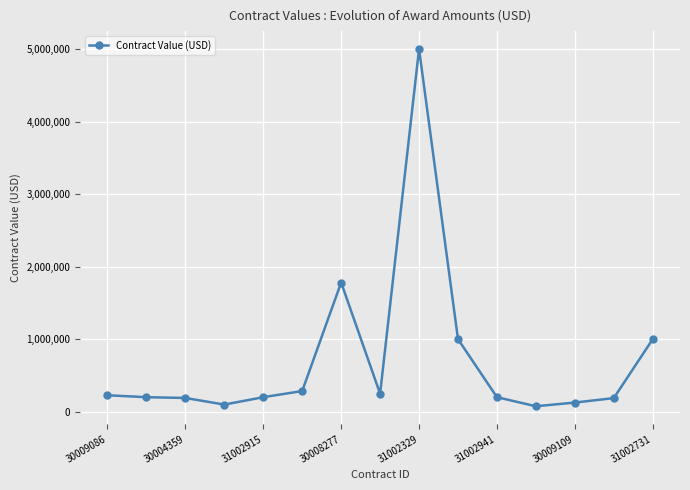

True or false: the data has more than 1 interior local peaks.

True